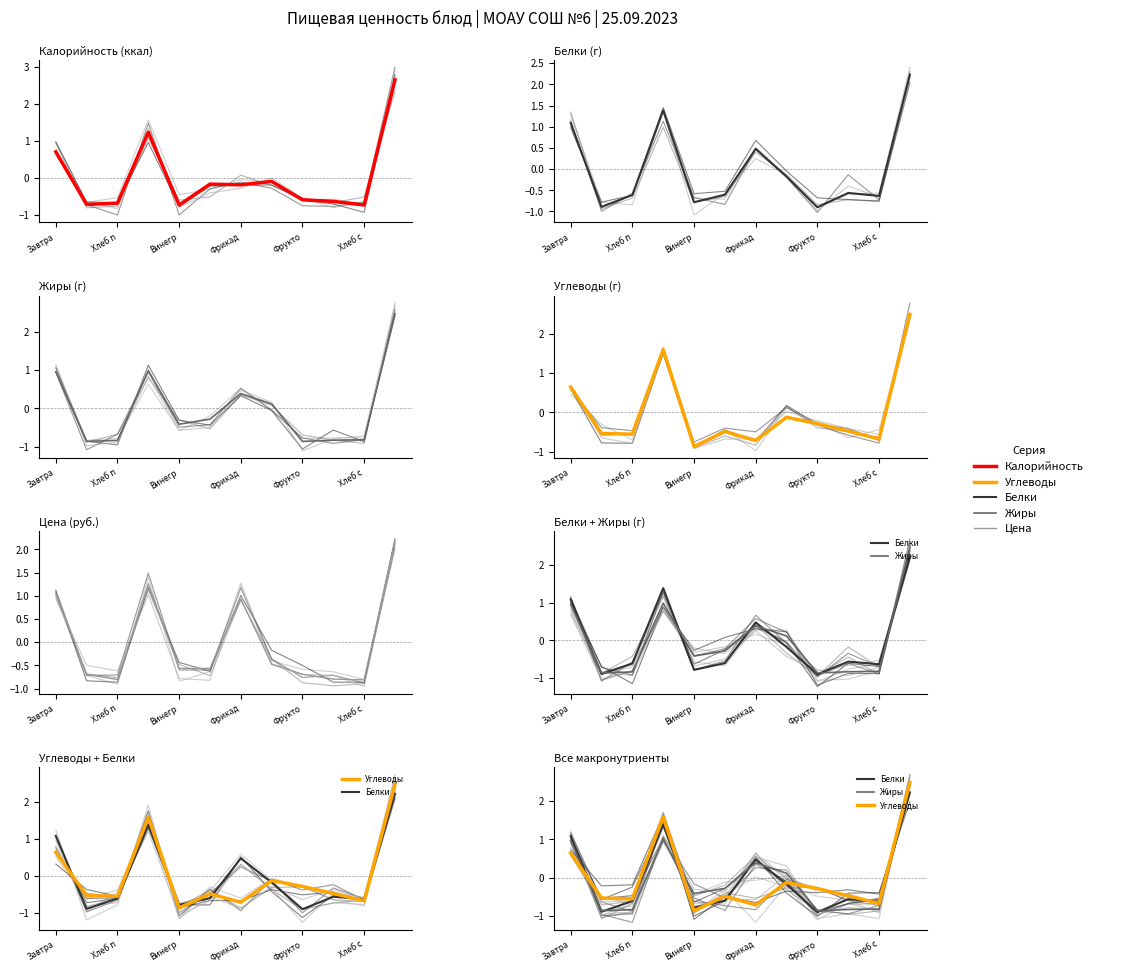

Is it true that Цена equals -0.9 at 8?

False